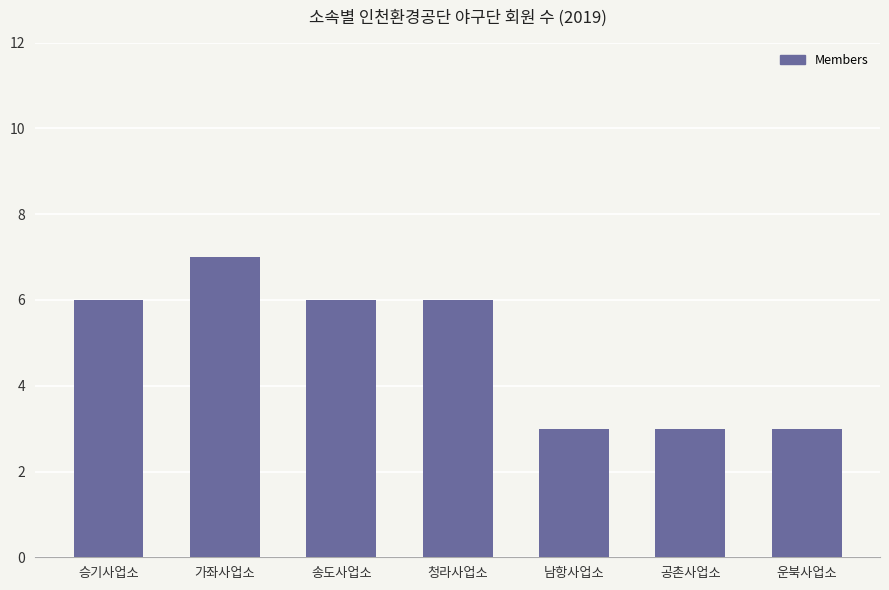

What value does the data have at 승기사업소?

6